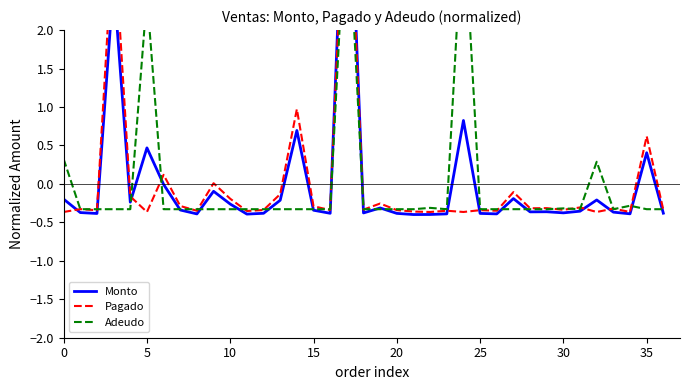

True or false: Adeudo has a value of -0.3 at 21.

True